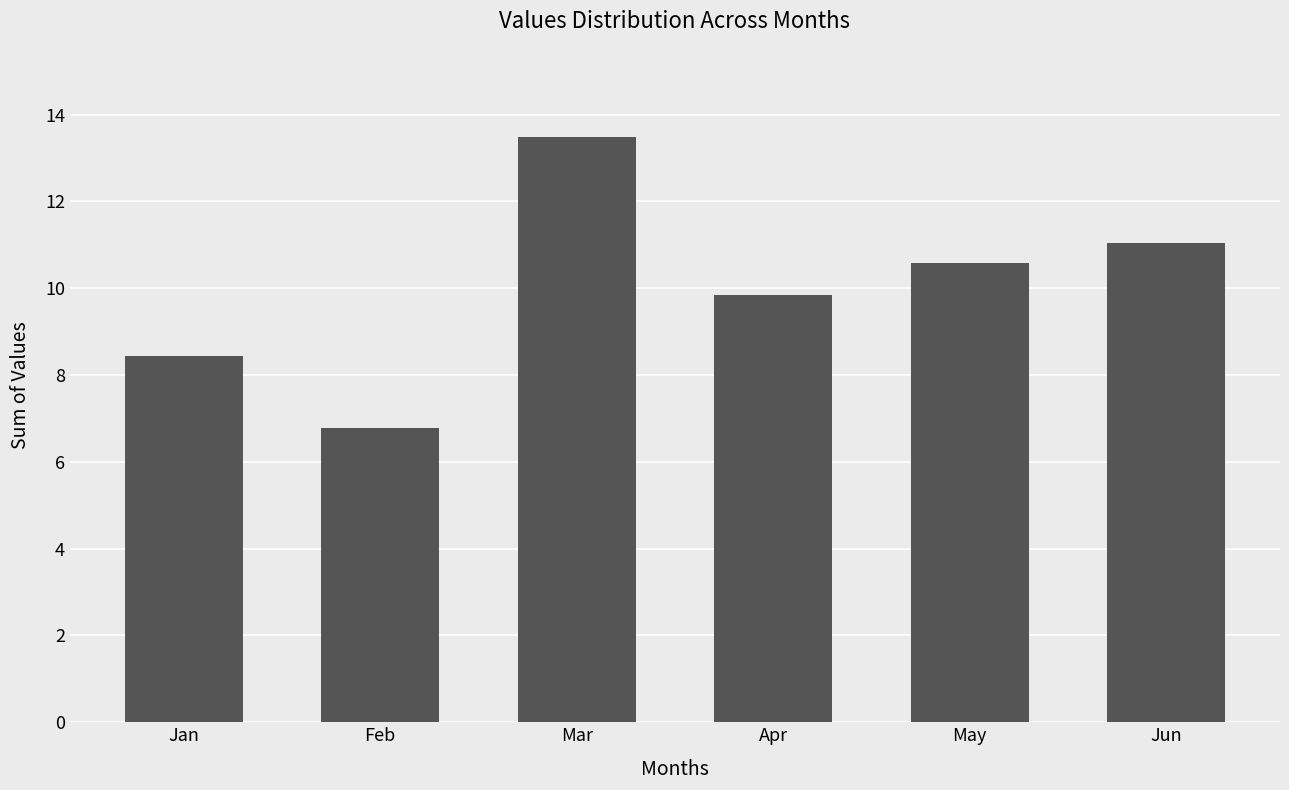

What is the value of the 1st bar from the left?

8.4